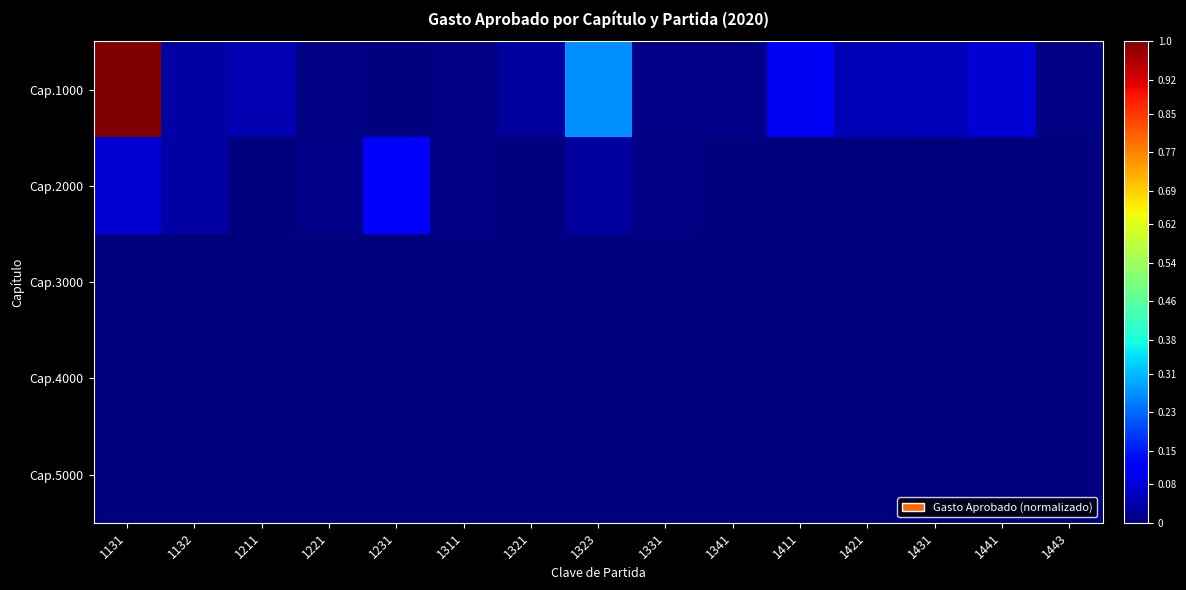

Reading left to right, what are all the values shown in this chart?

Cap.1000: 1131=1.0	1132=0.0	1211=0.0	1221=0.0	1231=0.0	1311=0.0	1321=0.0	1323=0.3	1331=0.0	1341=0.0	1411=0.1	1421=0.1	1431=0.1	1441=0.1	1443=0.0
Cap.2000: 1131=0.1	1132=0.0	1211=0.0	1221=0.0	1231=0.1	1311=0.0	1321=0.0	1323=0.0	1331=0.0	1341=0.0	1411=0.0	1421=0.0	1431=0.0	1441=0.0	1443=0.0
Cap.3000: 1131=0.0	1132=0.0	1211=0.0	1221=0.0	1231=0.0	1311=0.0	1321=0.0	1323=0.0	1331=0.0	1341=0.0	1411=0.0	1421=0.0	1431=0.0	1441=0.0	1443=0.0
Cap.4000: 1131=0.0	1132=0.0	1211=0.0	1221=0.0	1231=0.0	1311=0.0	1321=0.0	1323=0.0	1331=0.0	1341=0.0	1411=0.0	1421=0.0	1431=0.0	1441=0.0	1443=0.0
Cap.5000: 1131=0.0	1132=0.0	1211=0.0	1221=0.0	1231=0.0	1311=0.0	1321=0.0	1323=0.0	1331=0.0	1341=0.0	1411=0.0	1421=0.0	1431=0.0	1441=0.0	1443=0.0